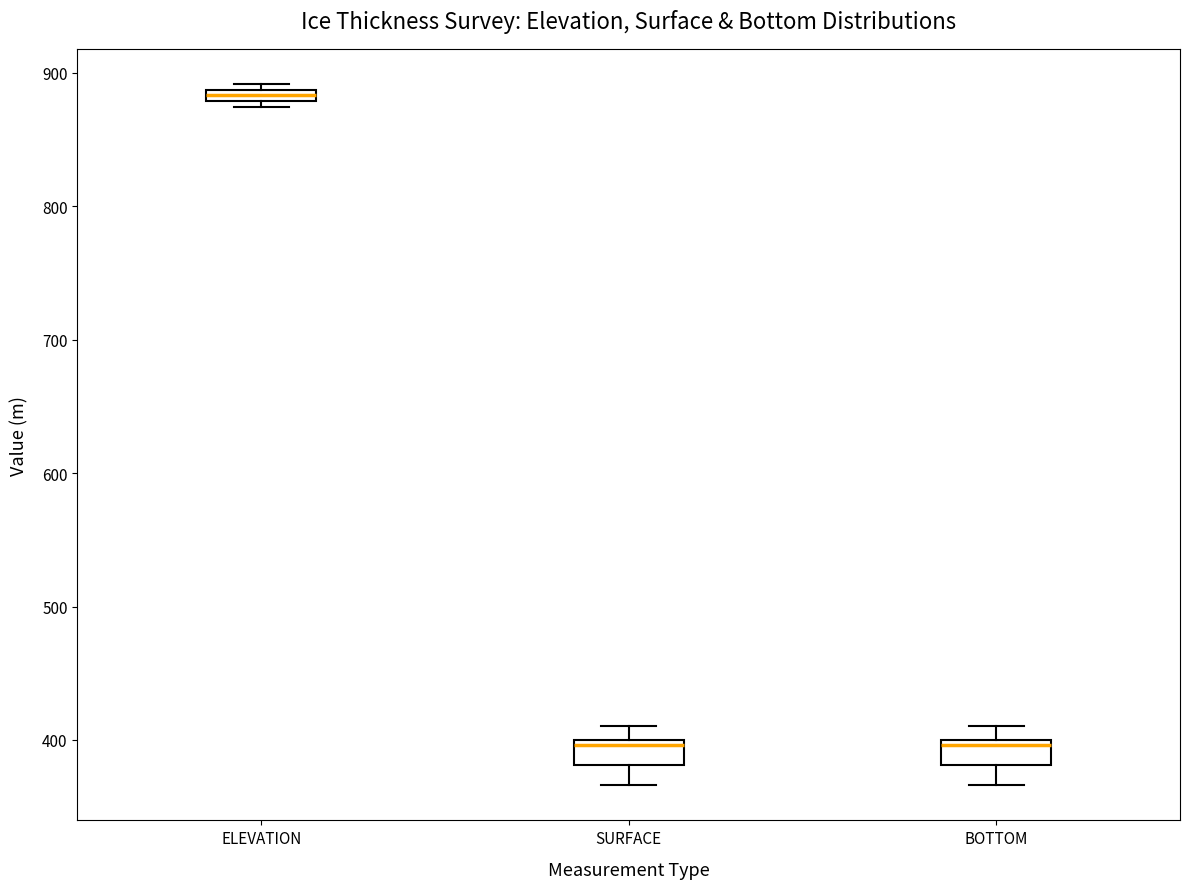

Where is the lower edge of the box for ELEVATION on the y-axis? The values are not printed on the chart, so give them approximately, as read against the axis.

880